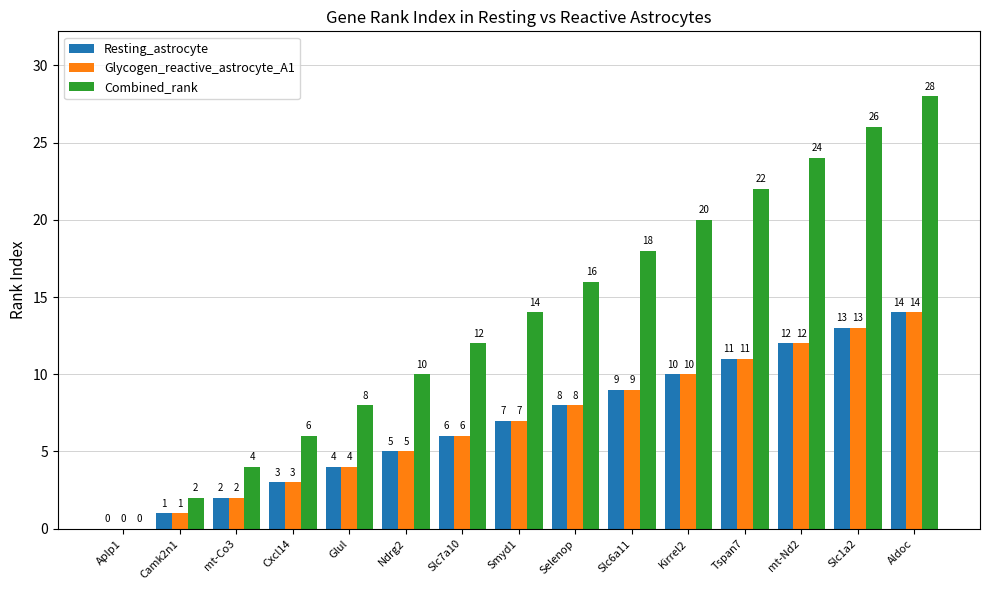

True or false: Combined_rank has a value of 35 at mt-Nd2.

False